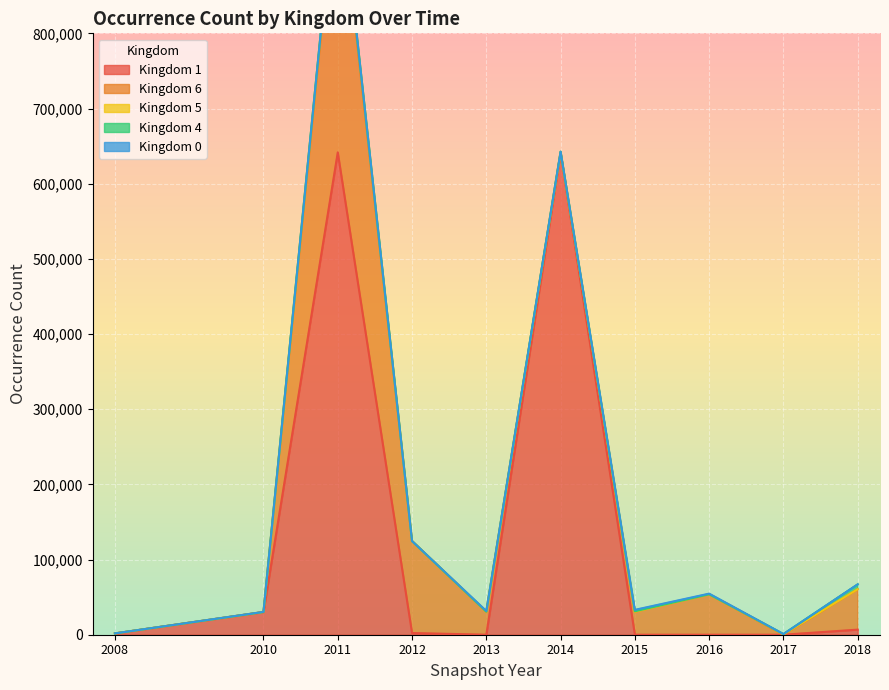

What is the value of the kingdom_5 point at the 4th from the left?

3